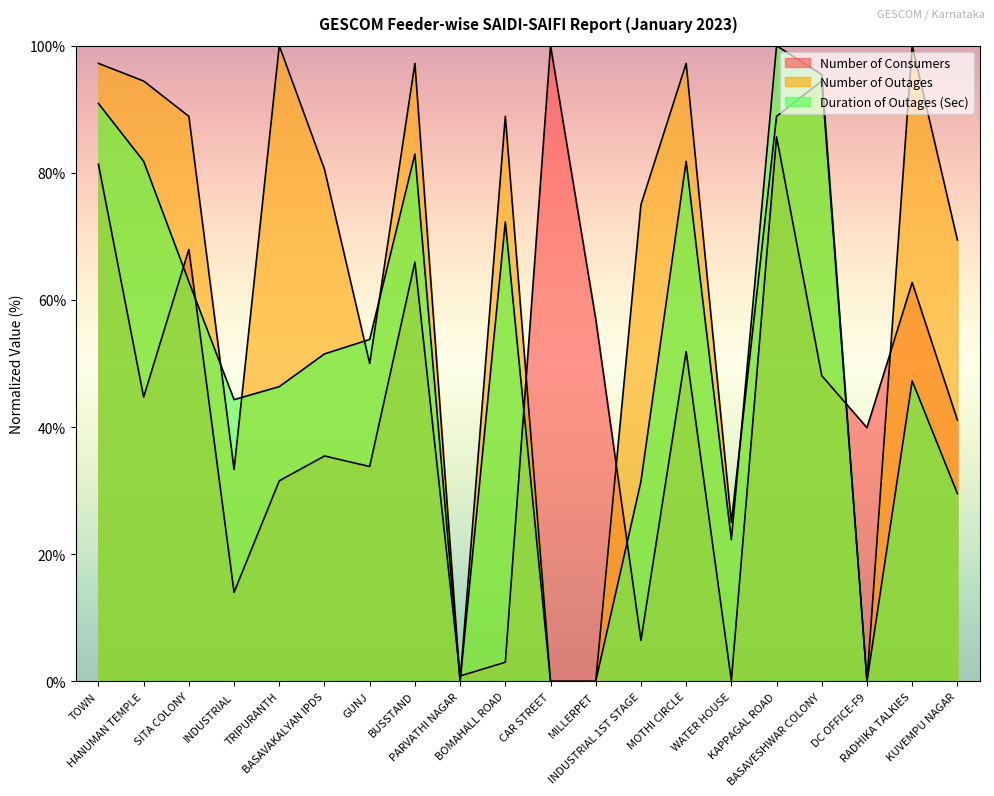

True or false: Duration of Outages (Sec) has a value of 89.1 at GUNJ.

False